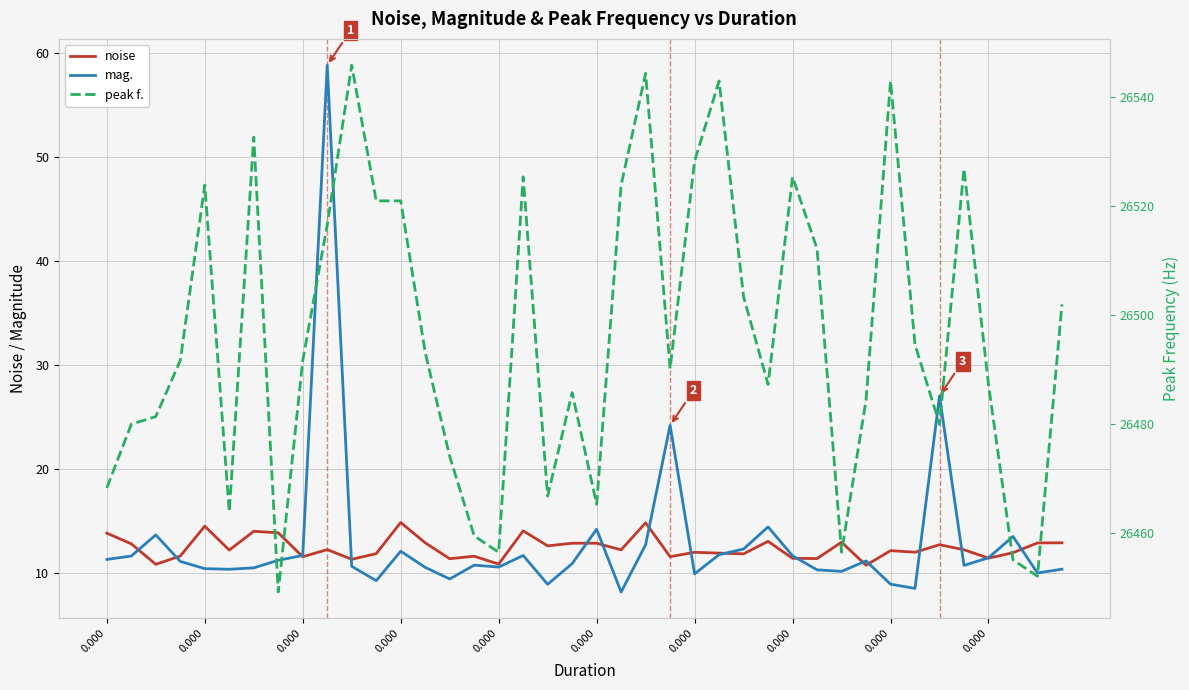

What is the difference between the noise values at 28 and 0.000?

0.6